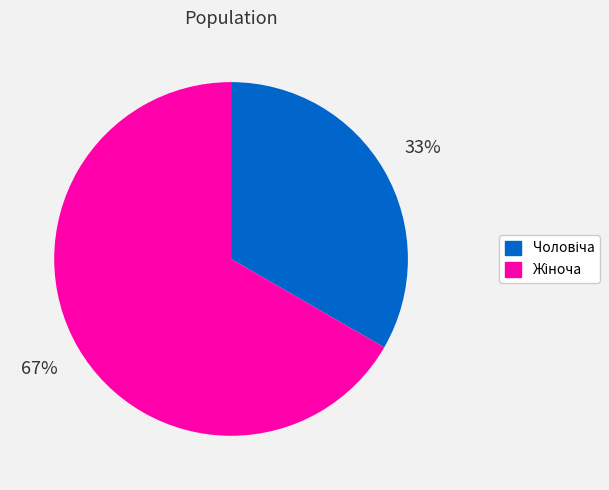

Does any single category account for the majority?

Yes